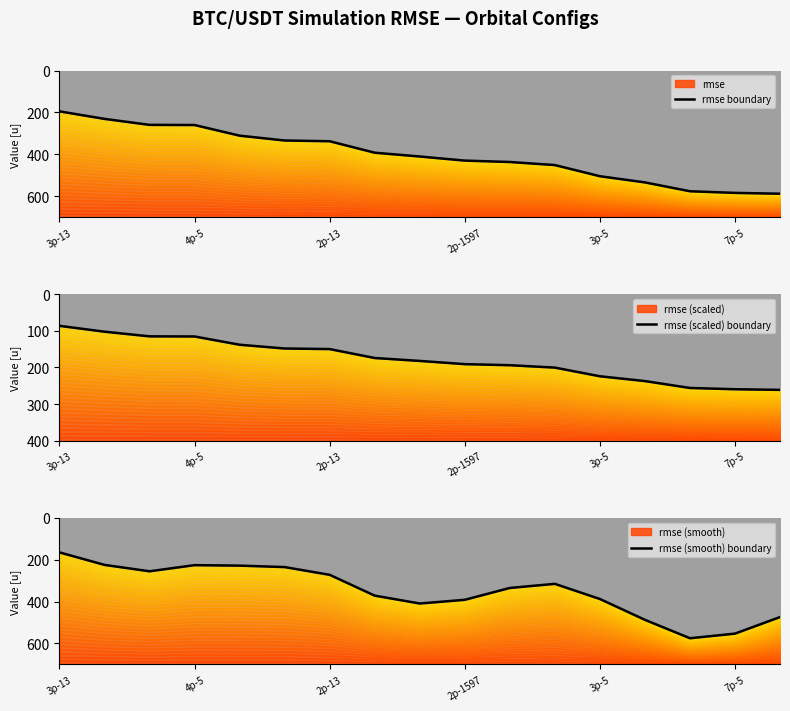

What is the difference between the maximum and minimum values in the rmse boundary series?

392.8